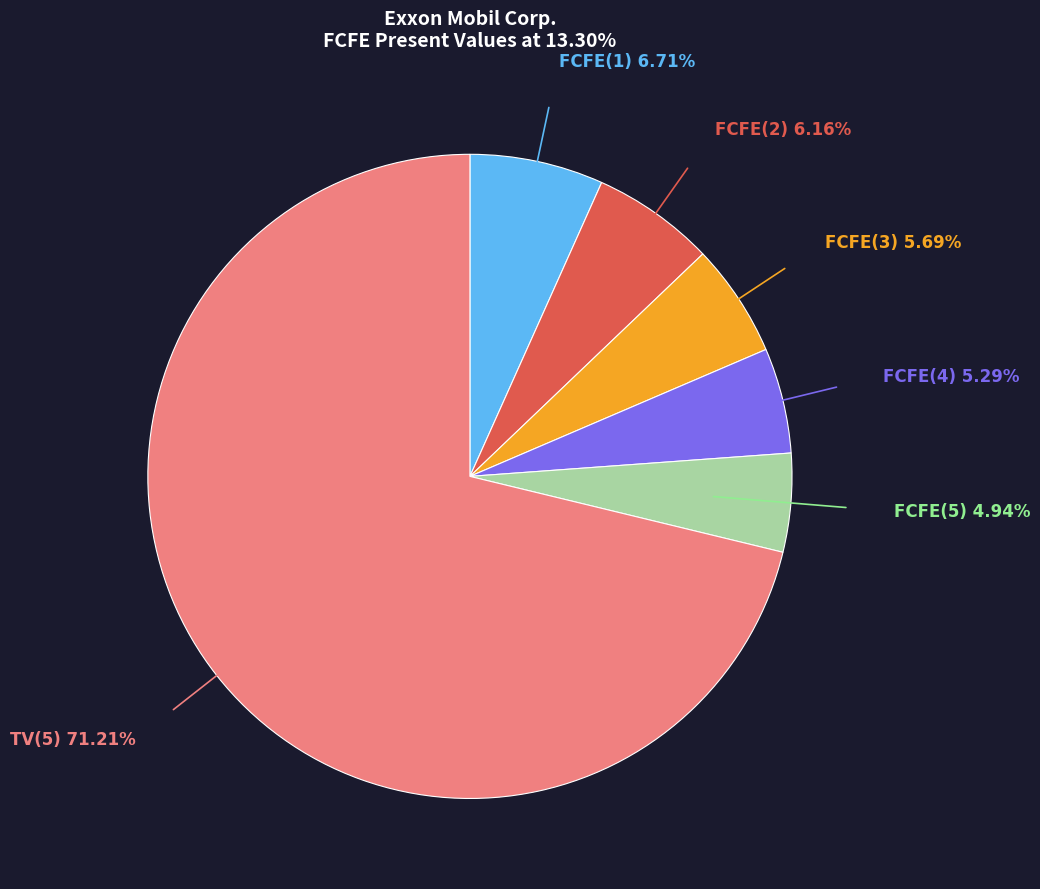

Does any single category account for the majority?

Yes